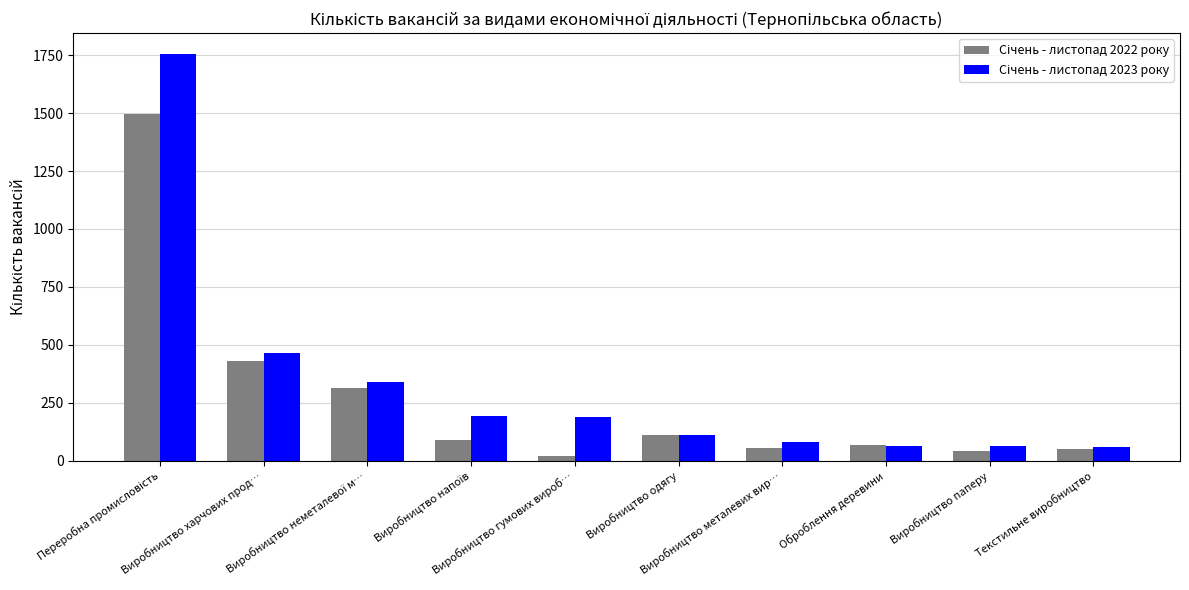

What is the maximum value shown in the chart?

1757